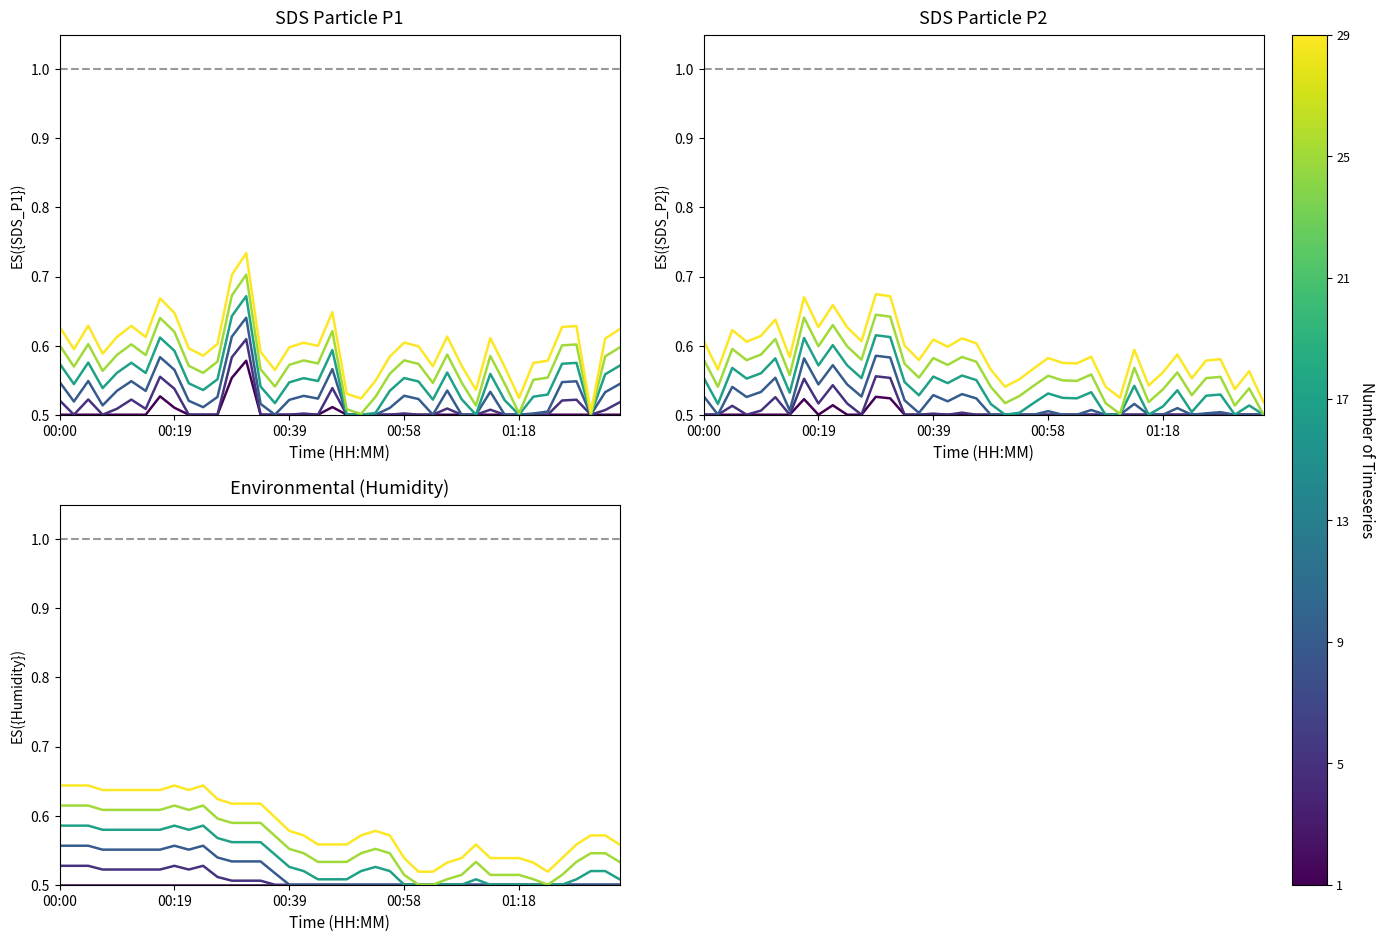

How many data points does each series have?

40